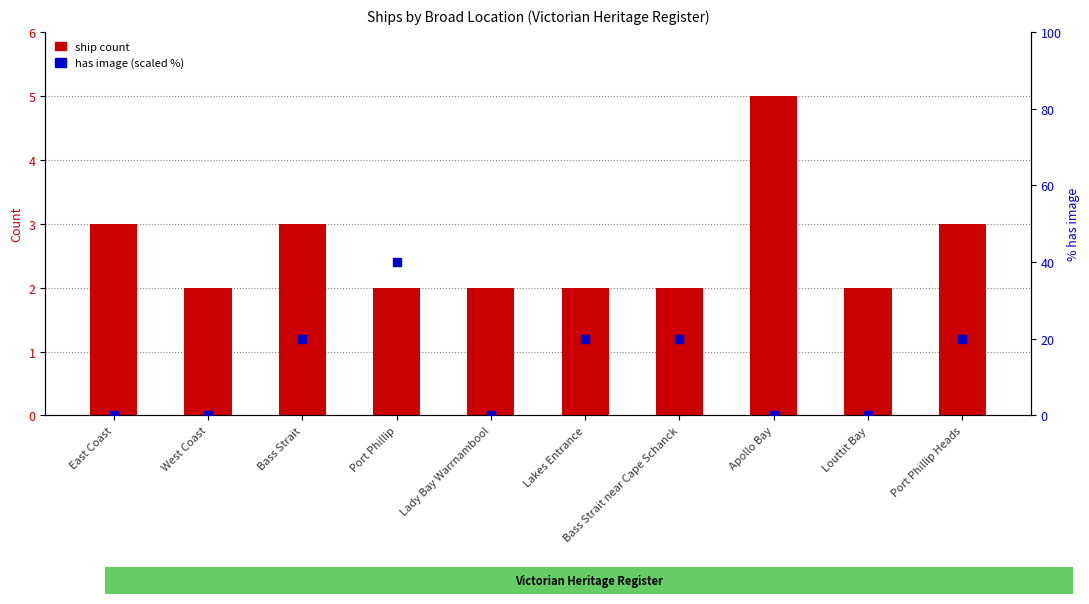

Is the value of ship count at Lakes Entrance greater than the value of has image (scaled %) at Apollo Bay?

Yes